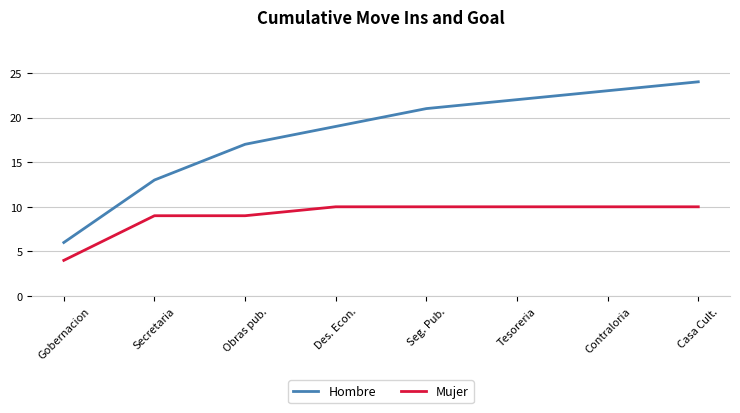

At which category is the sum across all series the highest?

Casa Cult.